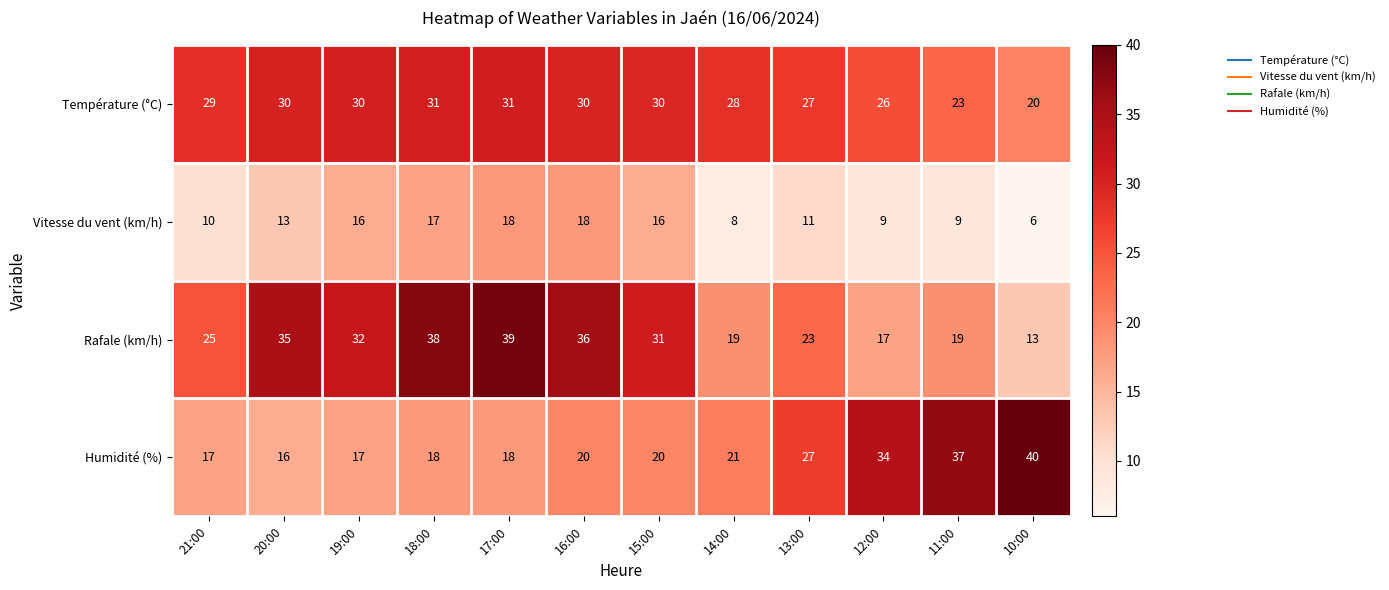

Count the number of data series in this chart.

4